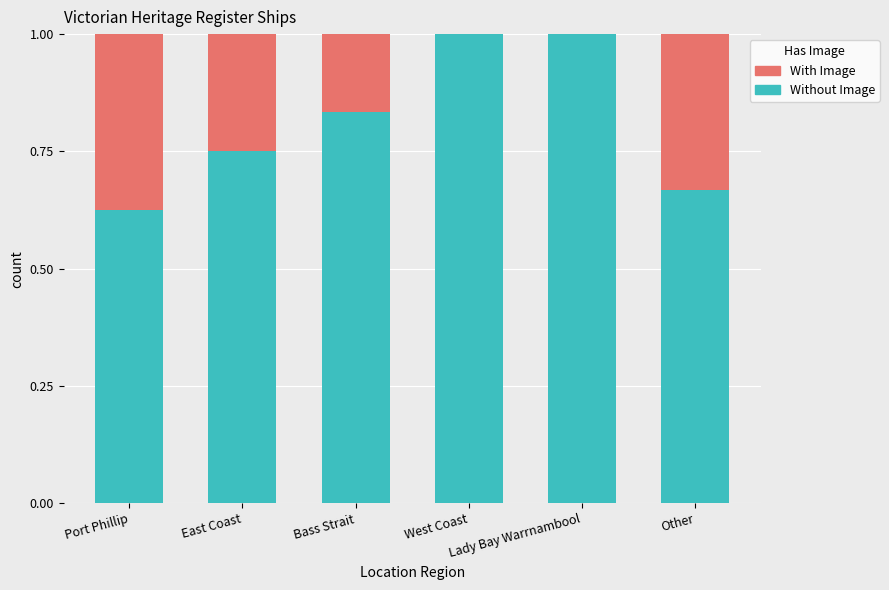

What is the maximum value for Without Image?

1.0